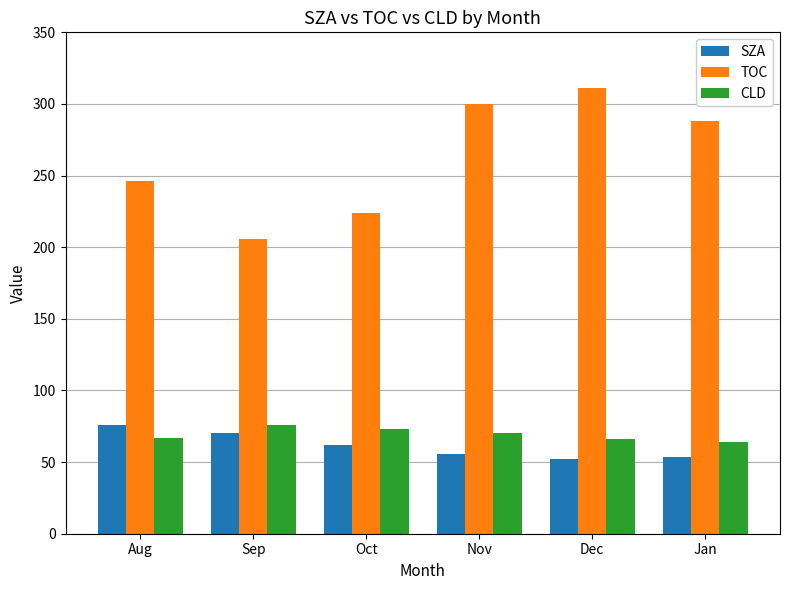

Which series changed the most between Oct and Nov?

TOC